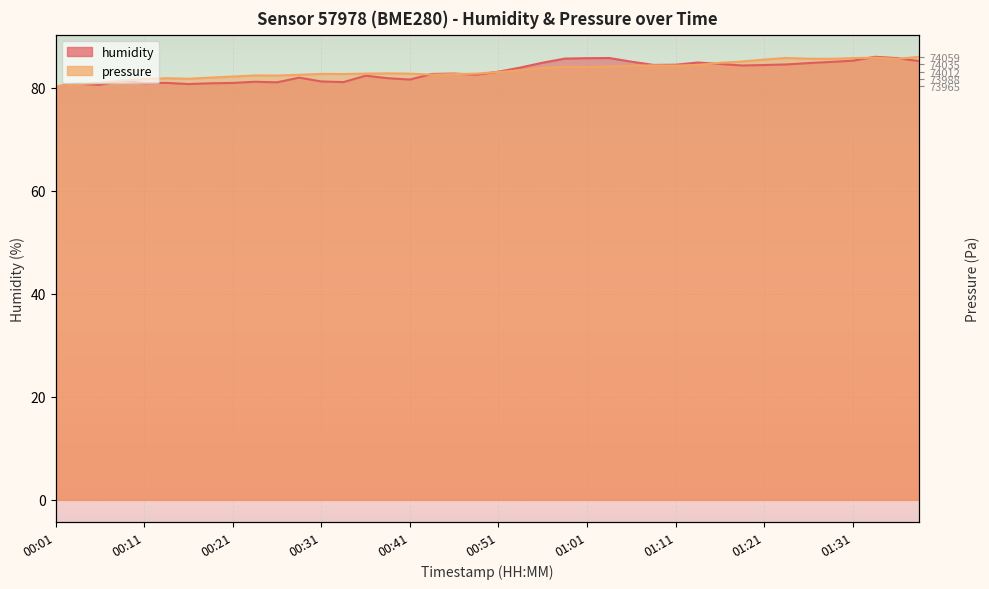

What is the value of the humidity point at the 28th from the left?

84.5